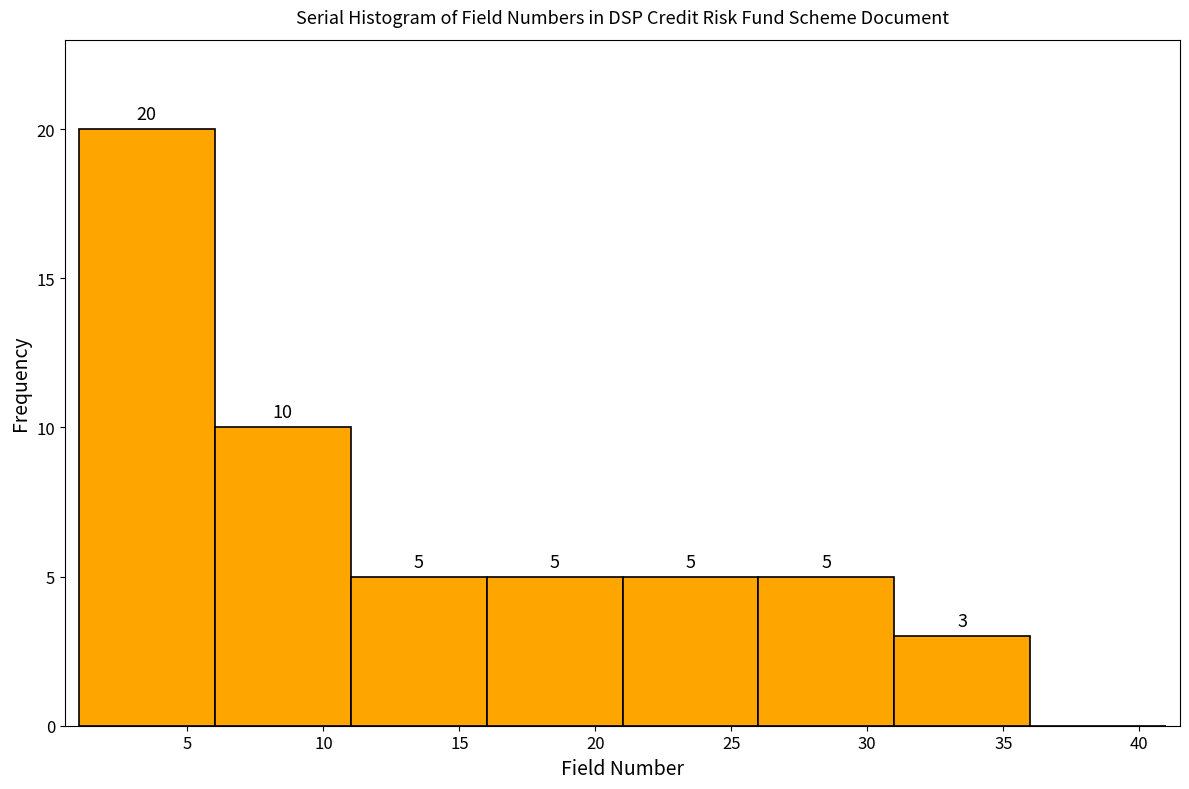

Which range on the x-axis has the tallest bar?

1 to 6